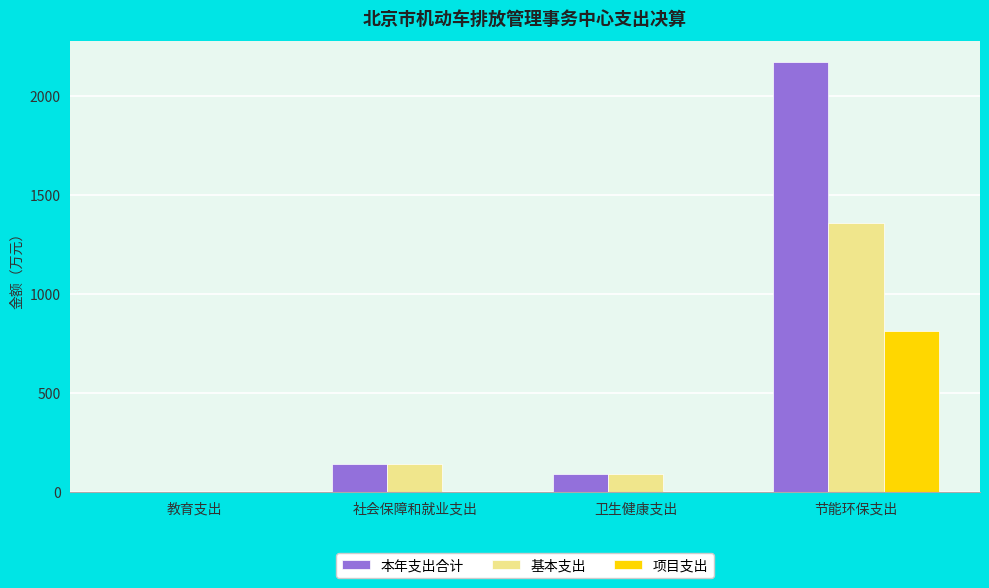

Which series changed the most between 卫生健康支出 and 节能环保支出?

本年支出合计